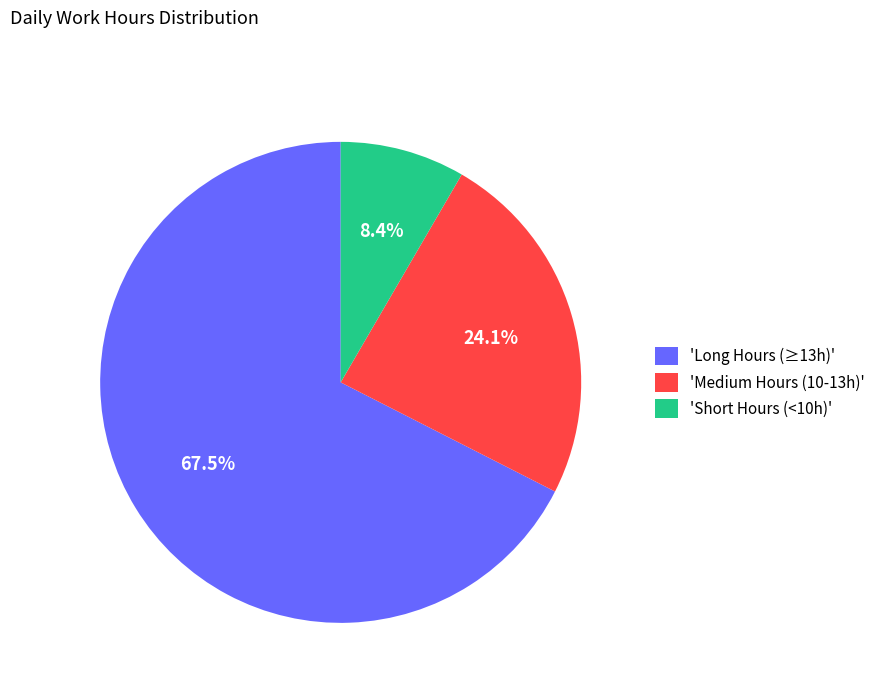

Is the sum of 'Long Hours (≥13h)' and 'Short Hours (<10h)' greater than half?

Yes